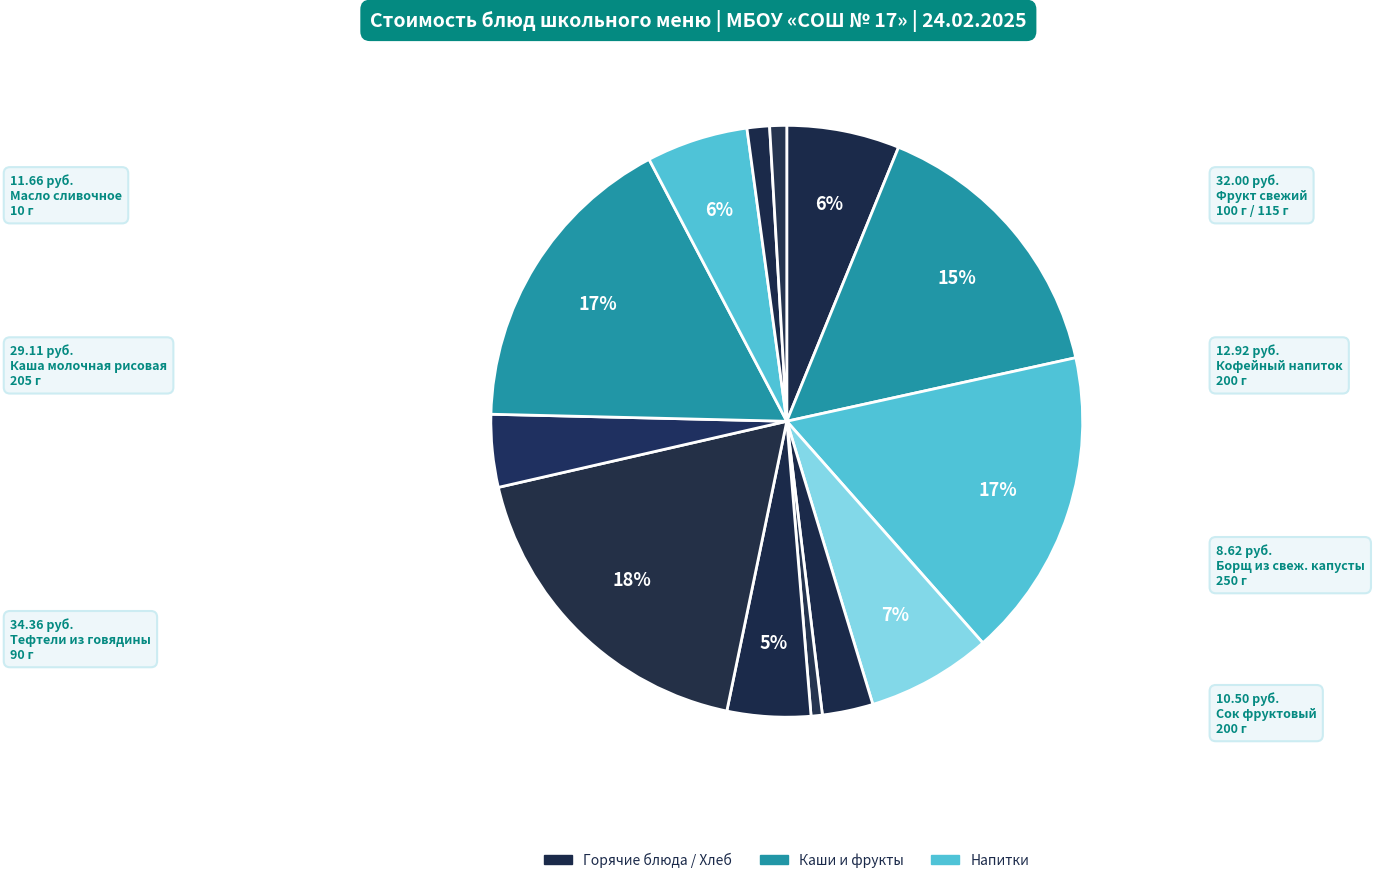

Count the number of slices in the pie.

13